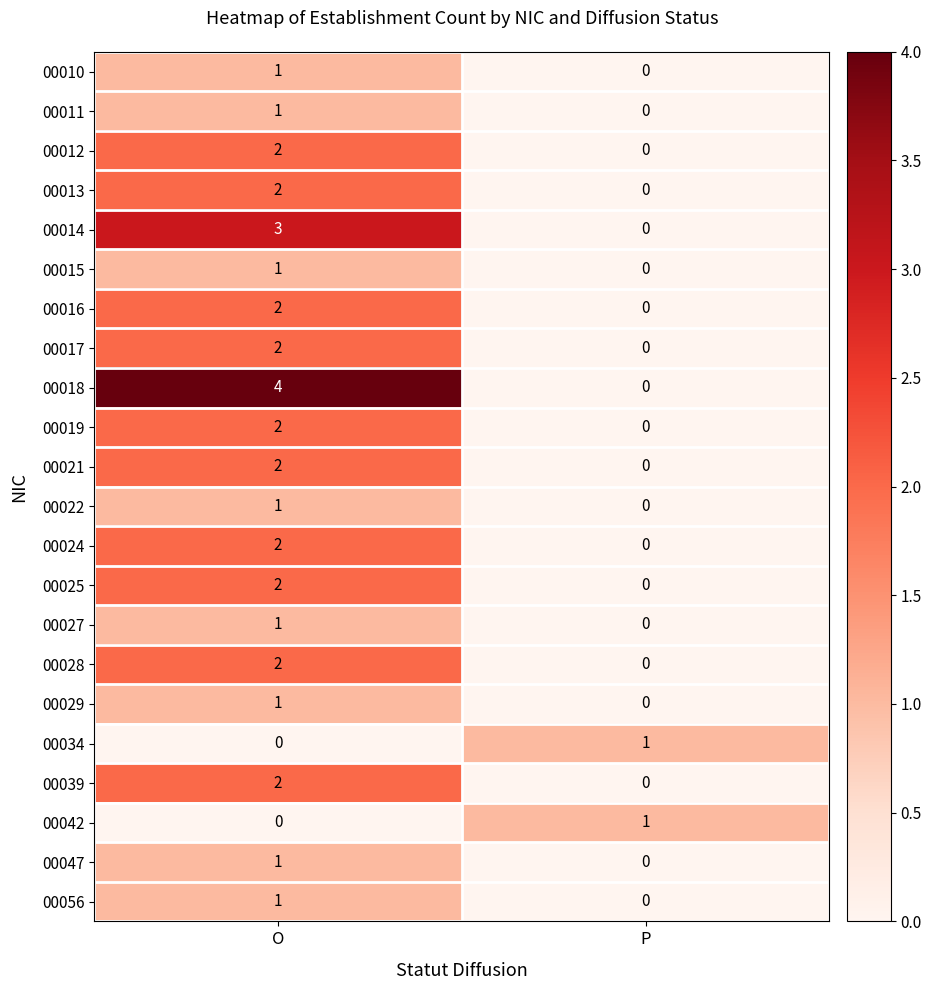

Which series has the largest range (max minus min)?

00018